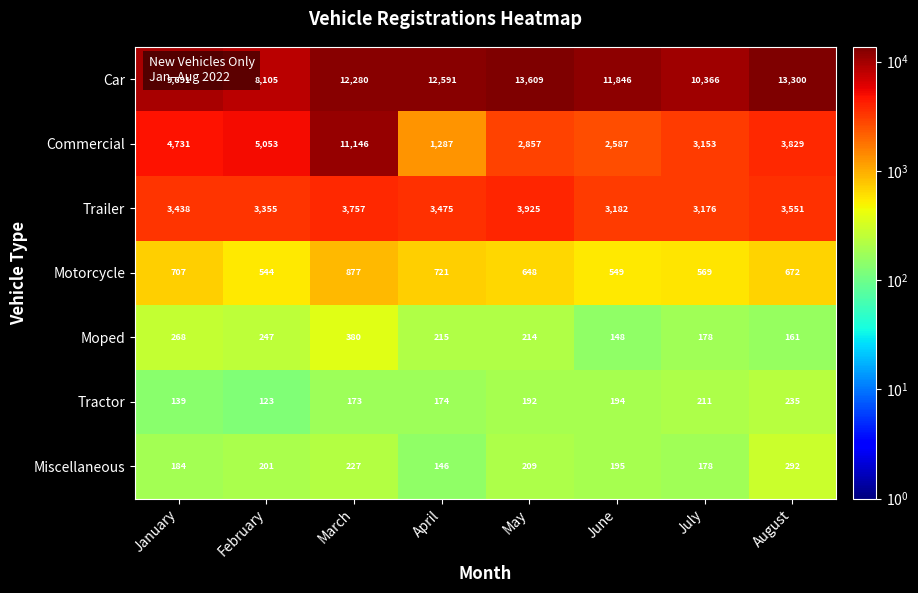

What is the minimum value shown in the chart?

123